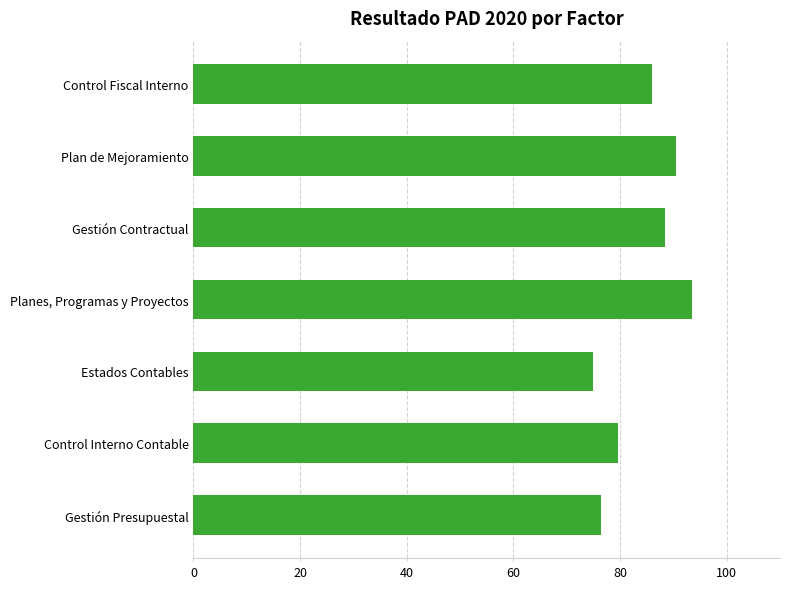

Does the chart contain any negative values?

No